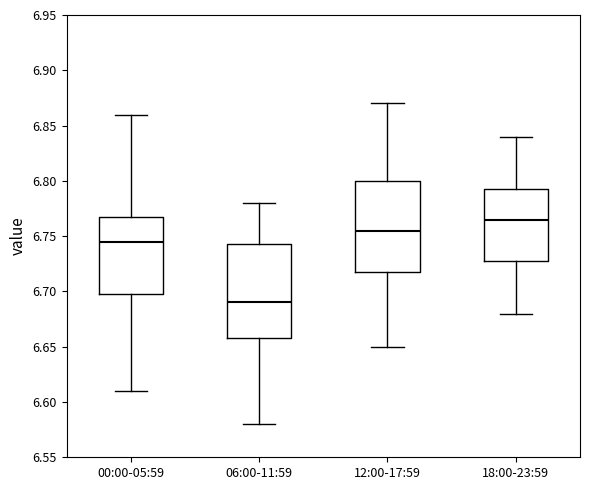

Reading left to right, transcribe this box plot: for each box, give where its median line is, the range the box spans, and where its two whiskers end, as read against the y-axis. The values are not printed on the chart, so give them approximately, as read against the axis.

00:00-05:59: median 6.745, box 6.700 to 6.770, whiskers 6.610 to 6.860
06:00-11:59: median 6.690, box 6.660 to 6.745, whiskers 6.580 to 6.780
12:00-17:59: median 6.755, box 6.720 to 6.800, whiskers 6.650 to 6.870
18:00-23:59: median 6.765, box 6.730 to 6.795, whiskers 6.680 to 6.840